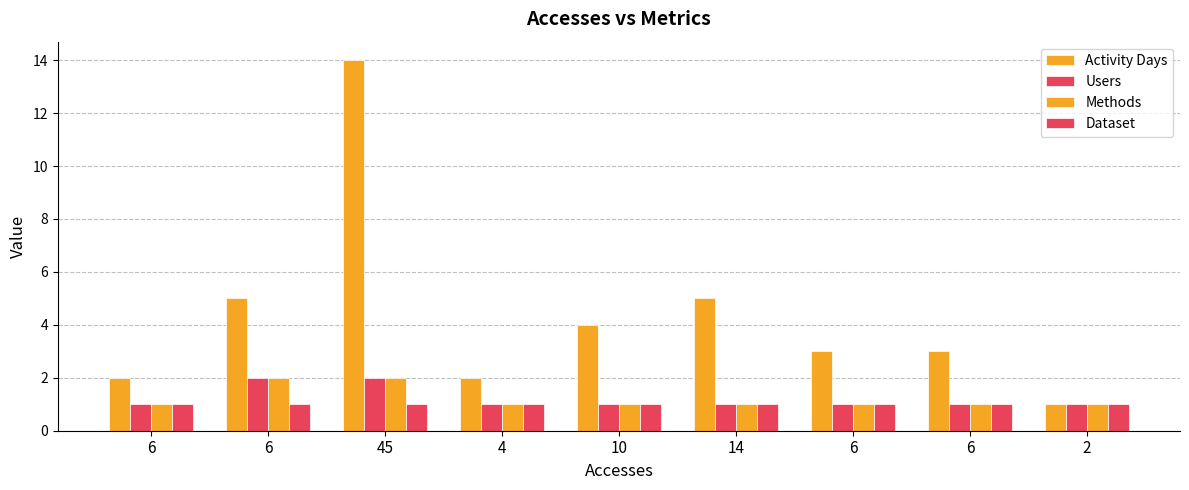

What is the total value across all series at 6?

5